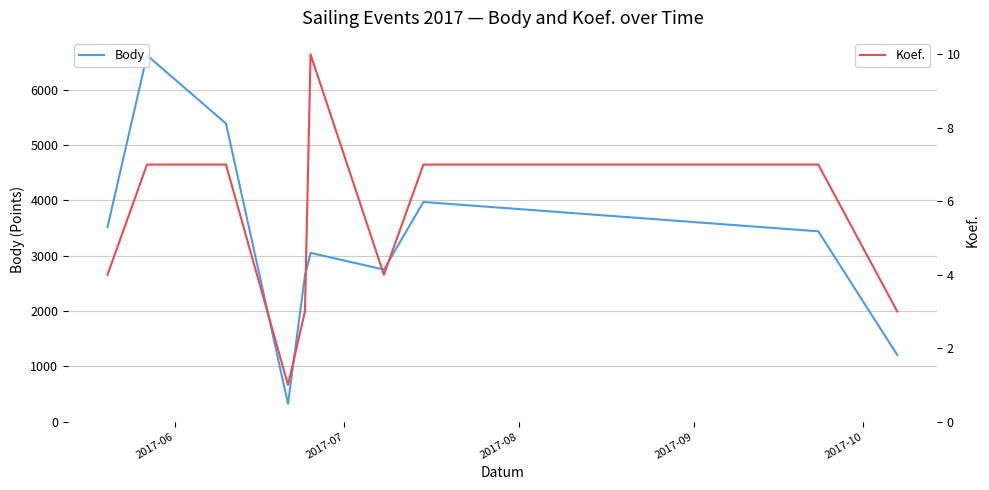

At 2017-06, list the series in order from smallest to largest.

Koef., Body